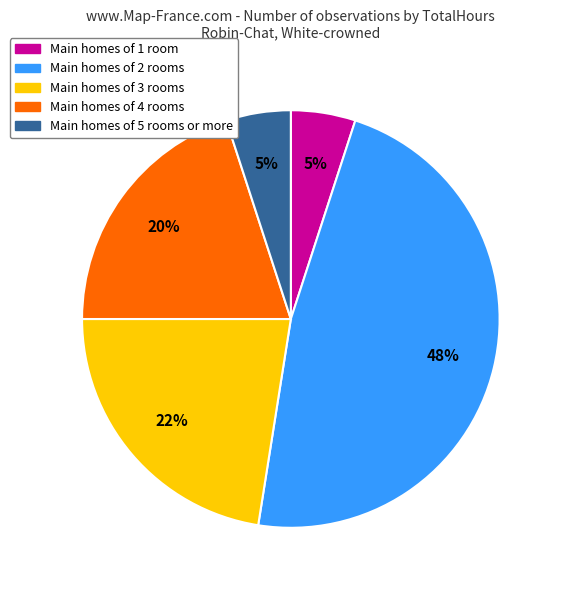

To the nearest percent, what is the average slice percentage?

20%